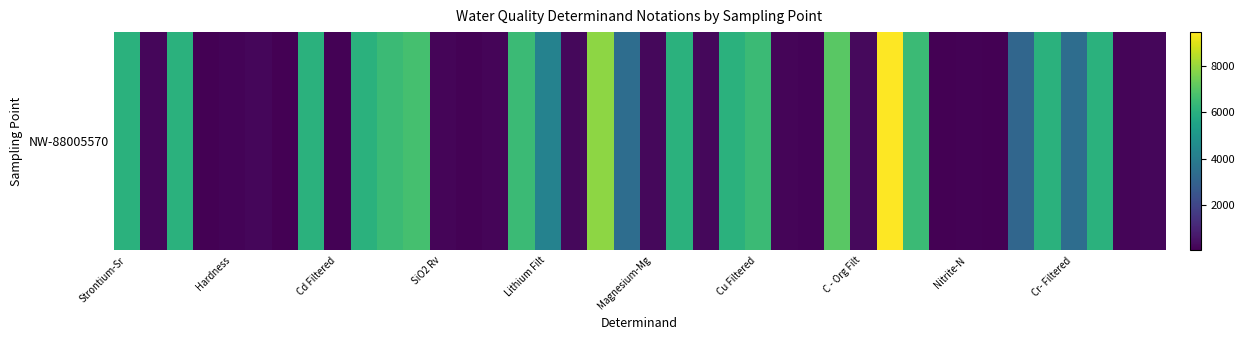

What is the difference between the maximum and minimum values?

9396